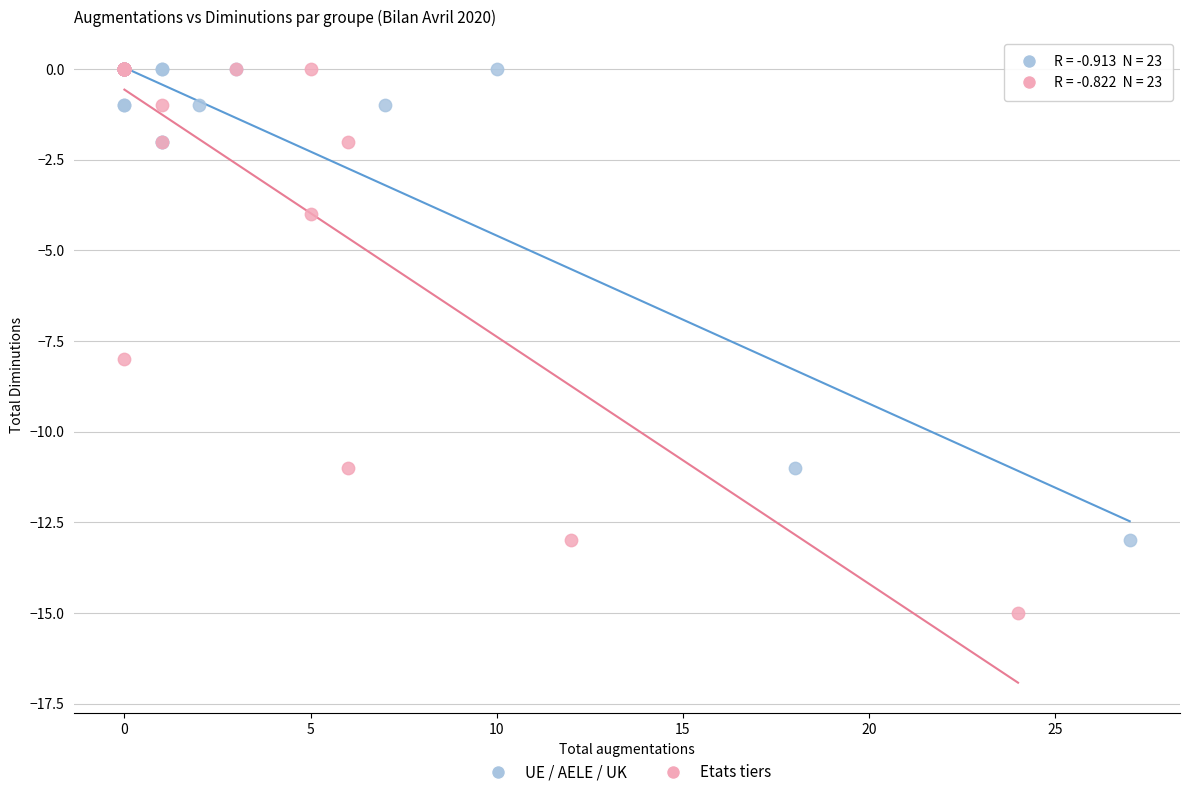

Which series has the widest spread of Y values?

Etats tiers